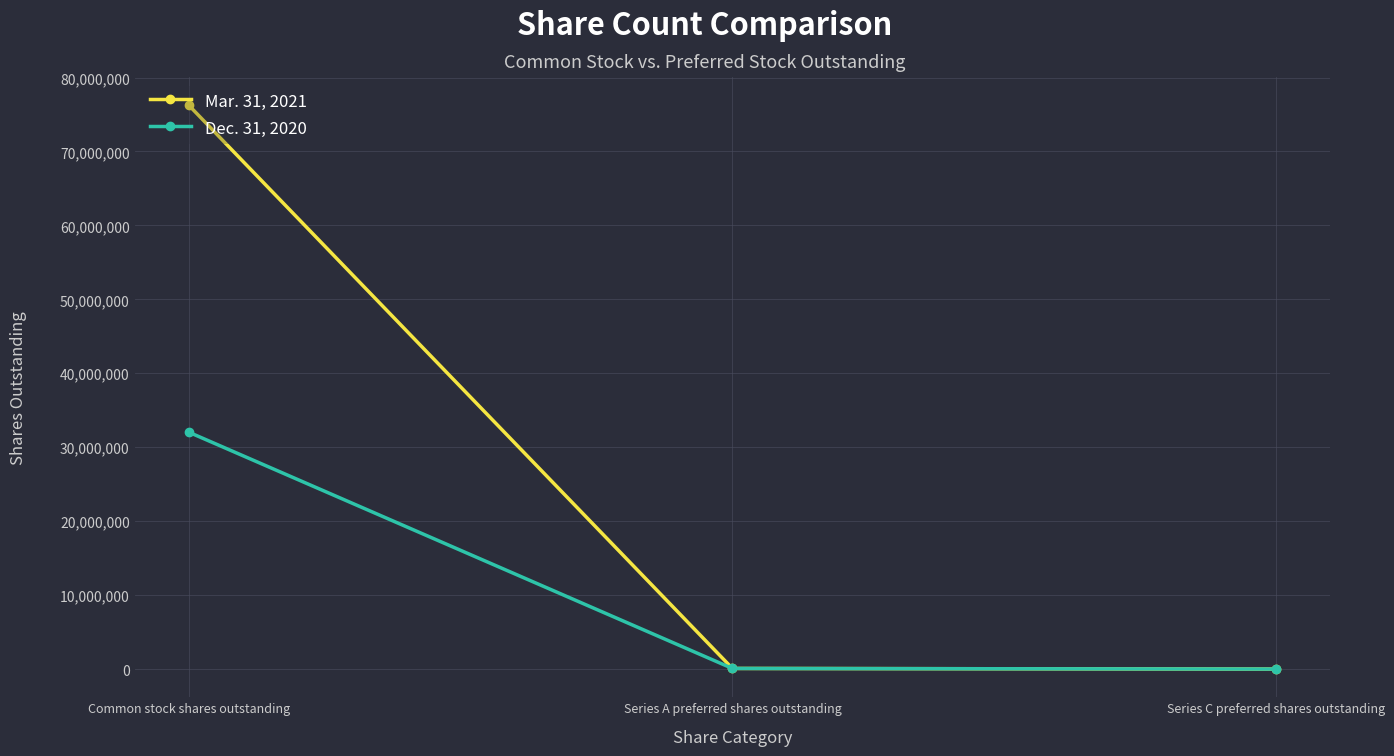

Read the Mar. 31, 2021 value at Common stock shares outstanding.

76225245